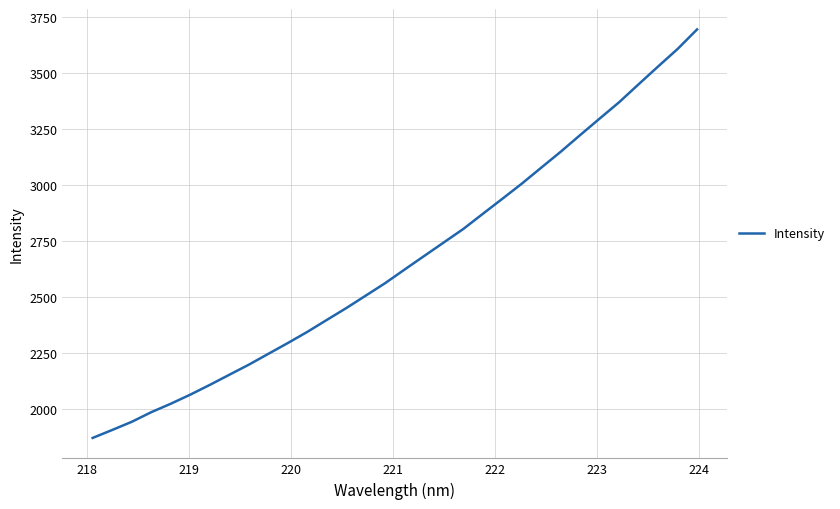

How many values are below 2622?

16